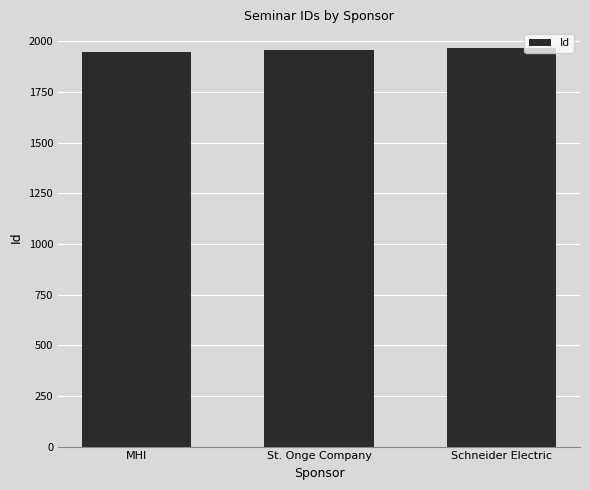

How many values are below 1955?

1